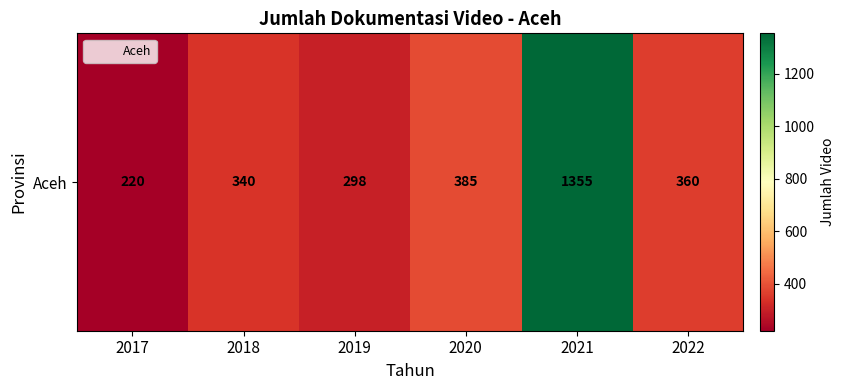

What is the maximum value shown in the chart?

1355